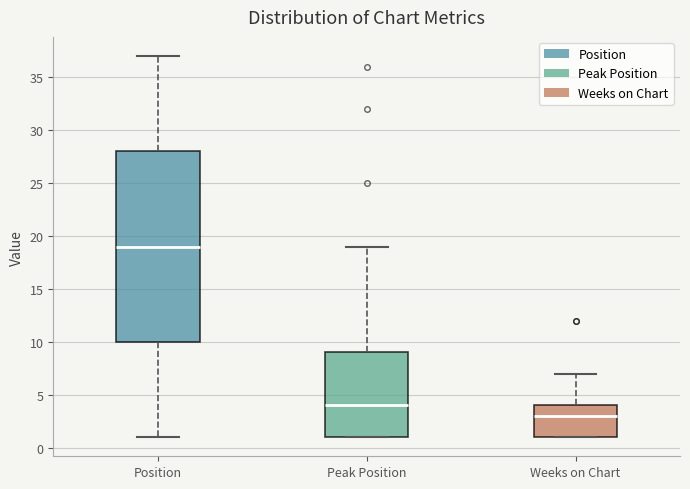

Reading left to right, transcribe this box plot: for each box, give where its median line is, the range the box spans, and where its two whiskers end, as read against the y-axis. The values are not printed on the chart, so give them approximately, as read against the axis.

Position: median 19, box 10 to 28, whiskers 1 to 37
Peak Position: median 4, box 1 to 9, whiskers 1 to 19
Weeks on Chart: median 3, box 1 to 4, whiskers 1 to 7